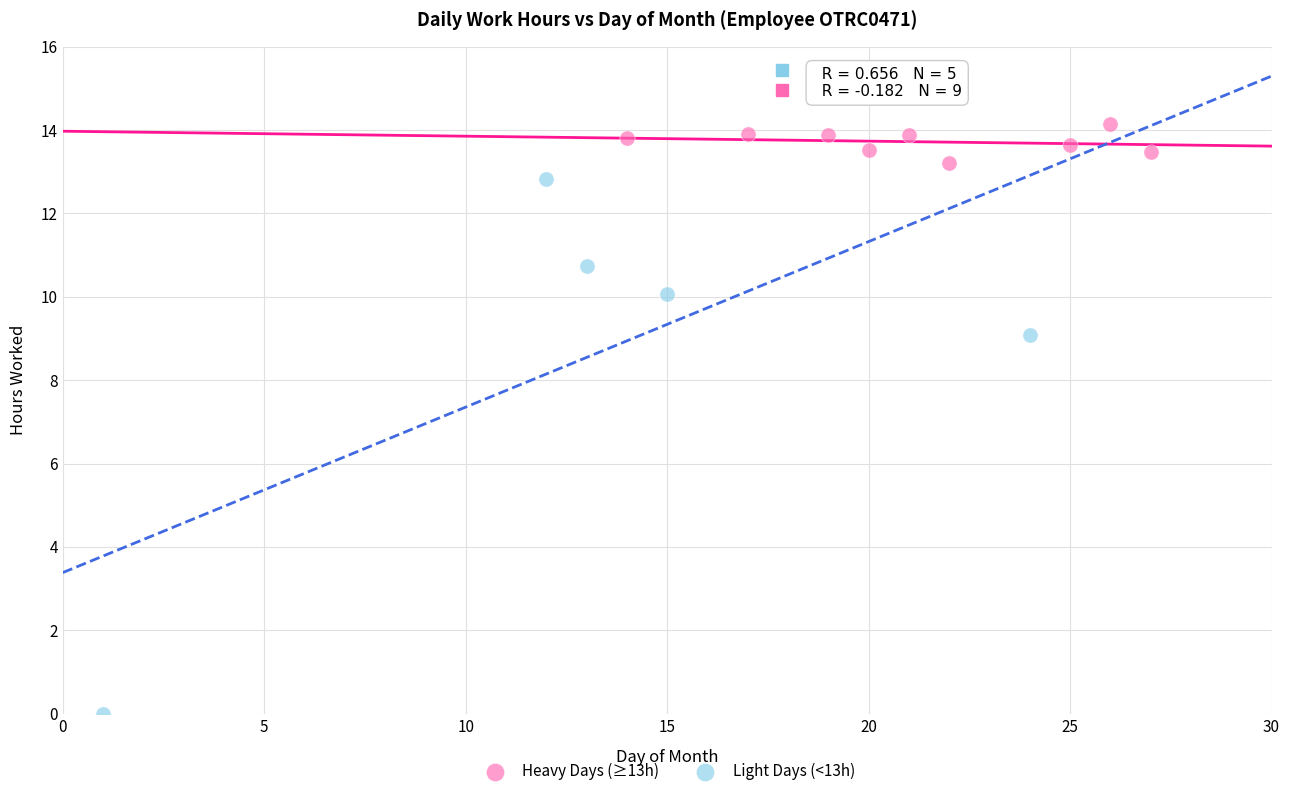

Which series has the largest Y range (max minus min)?

Light Days (<13h)